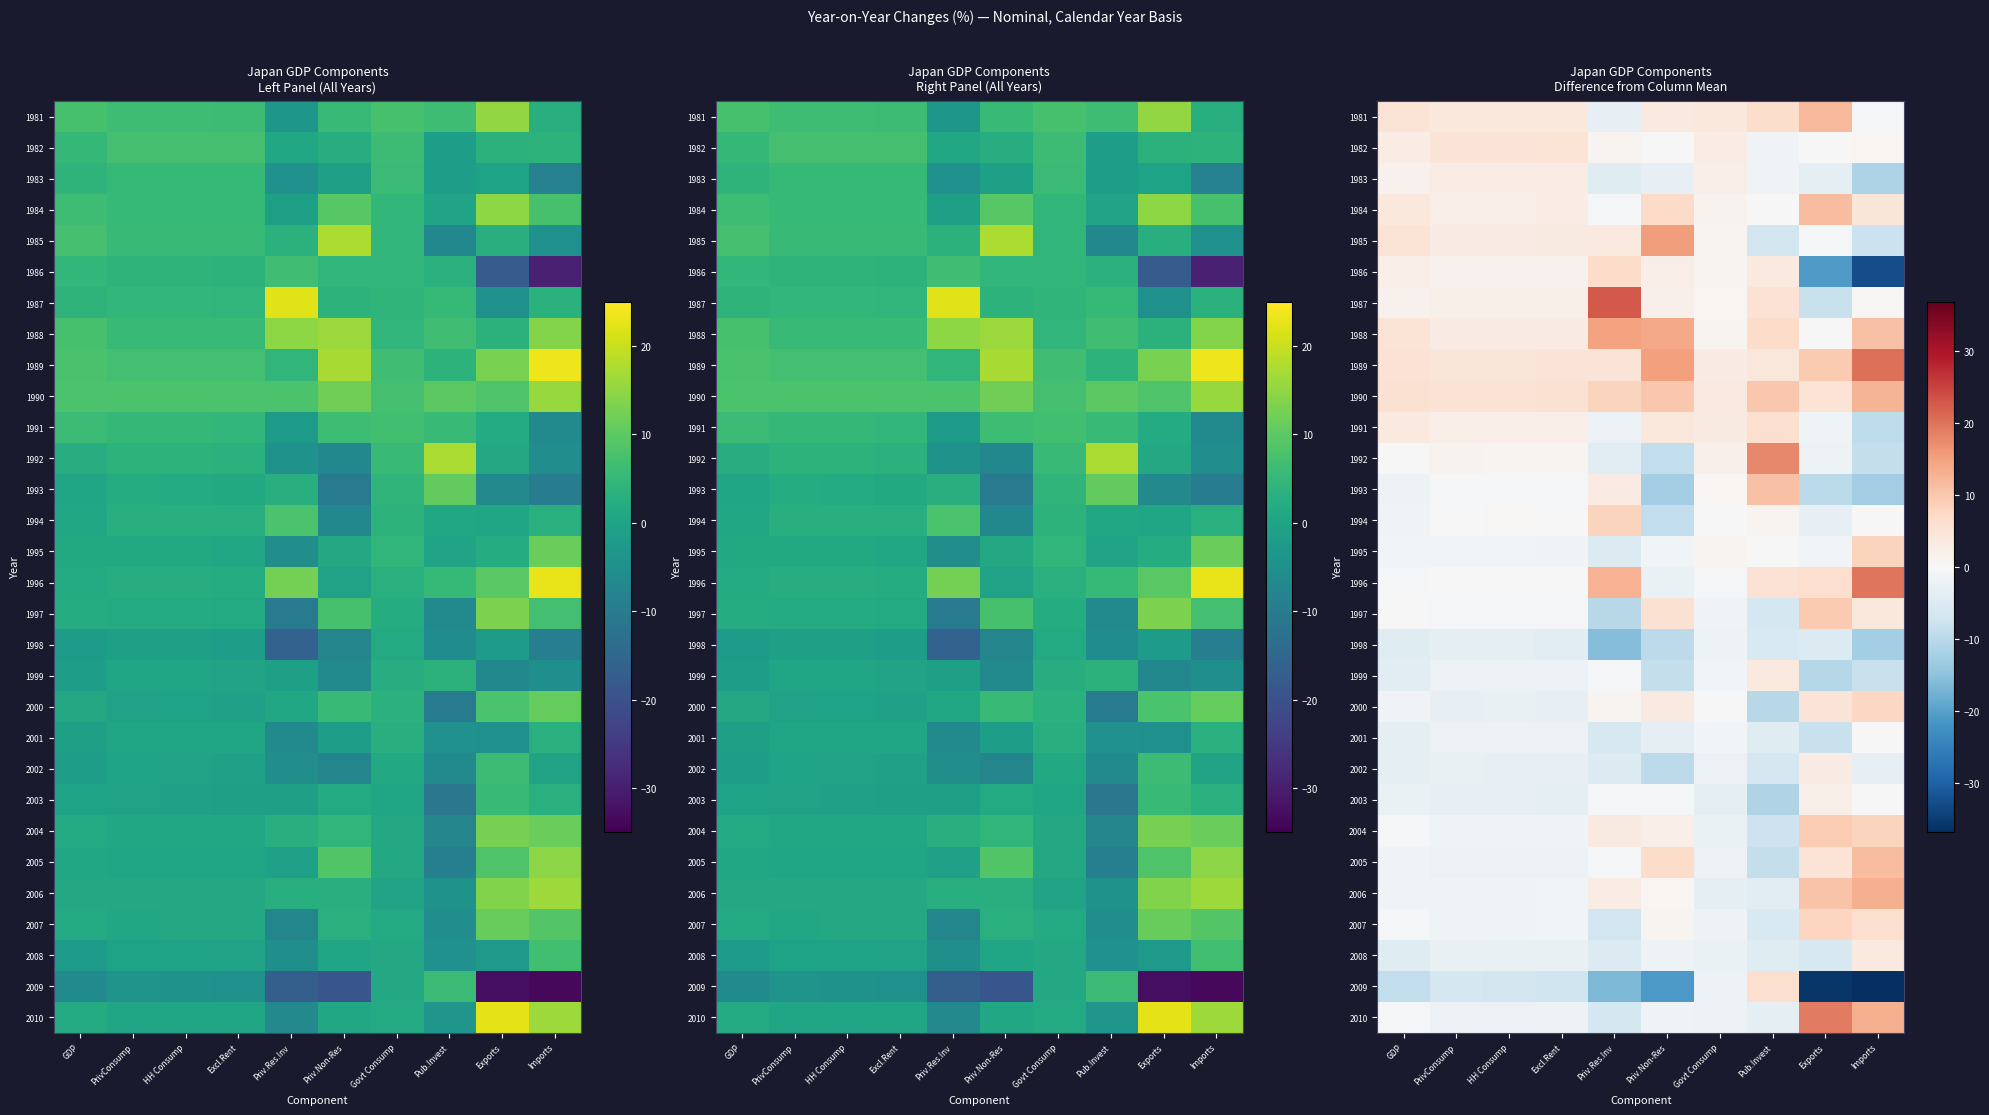

Rank the categories by 1998 value from highest to lowest.

Govt Consump, PrivConsump, HH Consump, Excl.Rent, GDP, Exports, Pub.Invest, Priv.Non-Res, Imports, Priv.Res.Inv